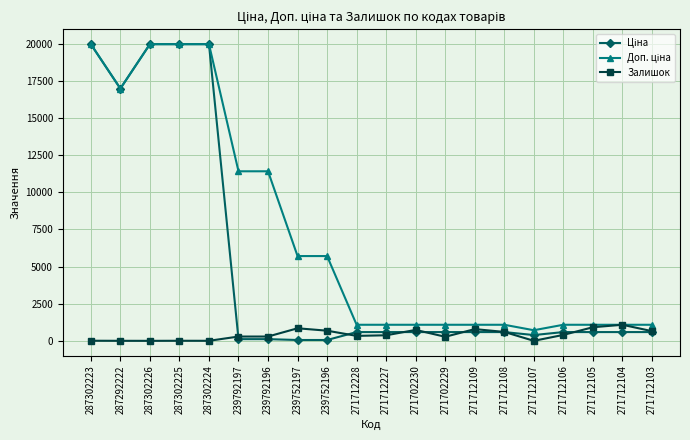

What is the difference between the highest and lowest values at 271712227?

707.7